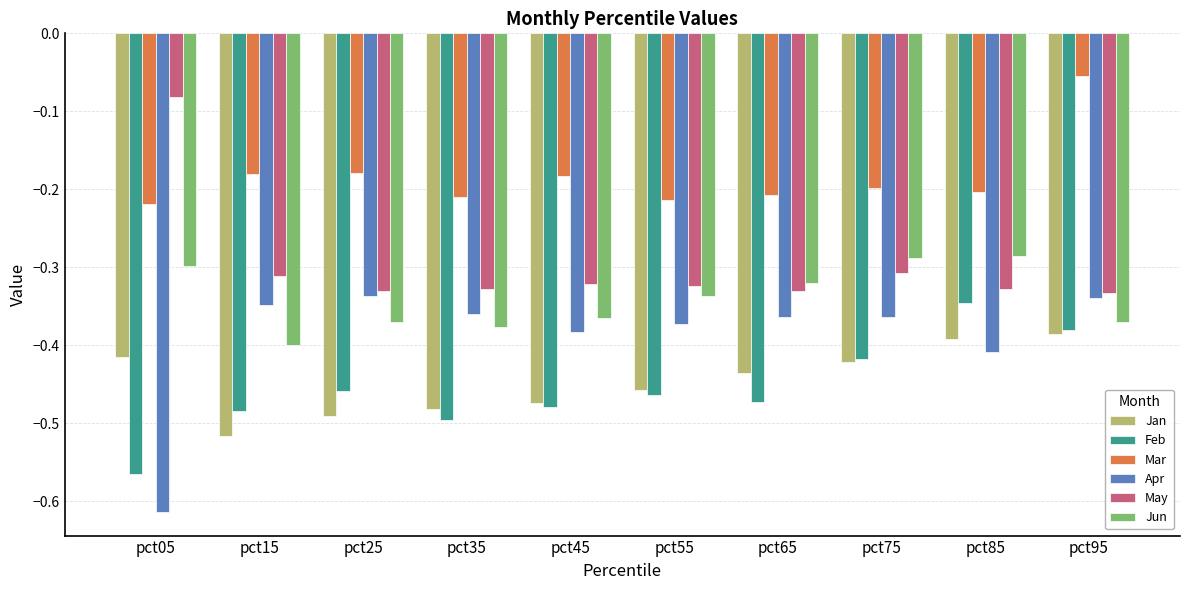

Rank the series at pct25 from highest to lowest value.

Mar, May, Apr, Jun, Feb, Jan